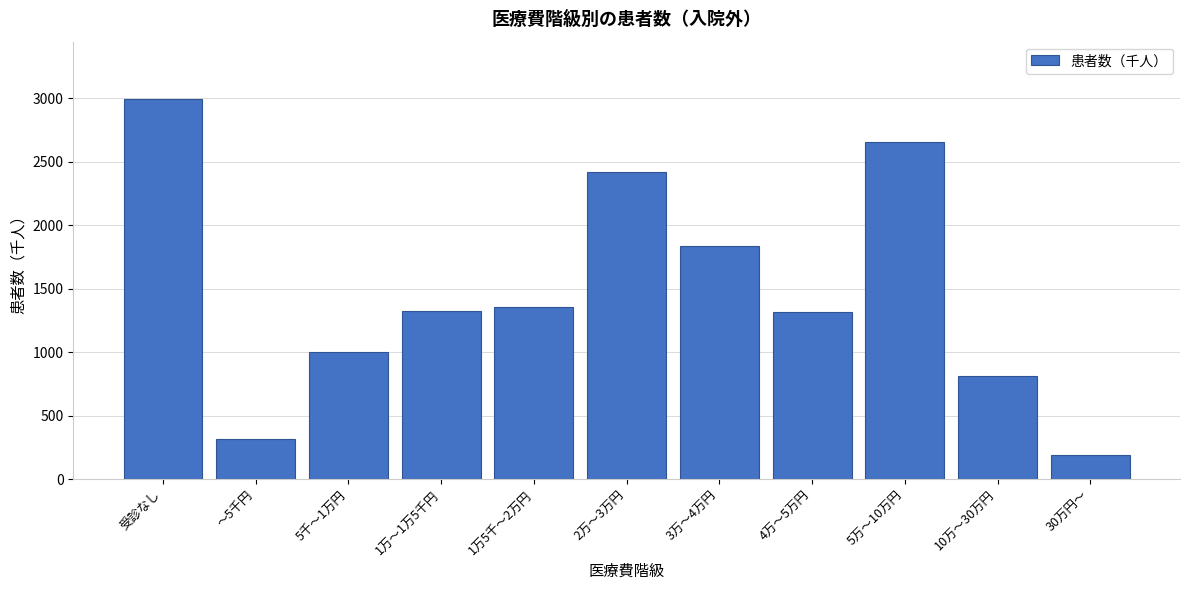

What is the difference between the values at 5万～10万円 and 5千～1万円?

1653.7